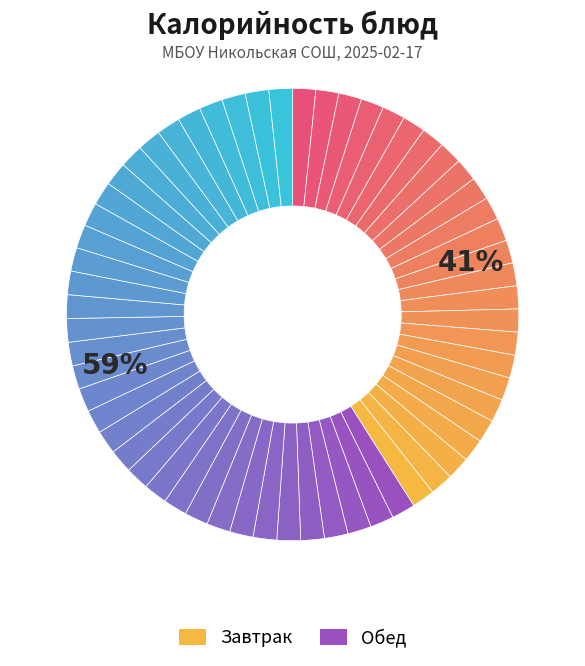

The ХЛЕБ РЖАНОЙ slice represents 5% of the pie. True or false?

True